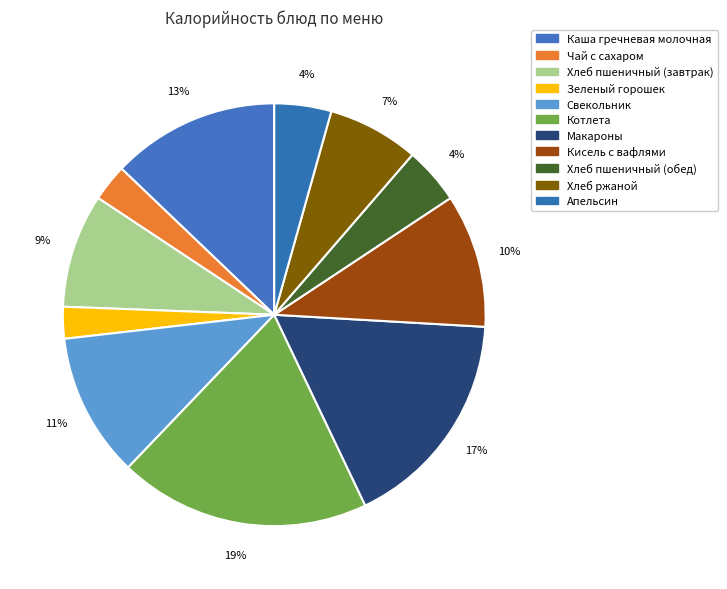

Is it true that Апельсин is 4% of the pie?

True